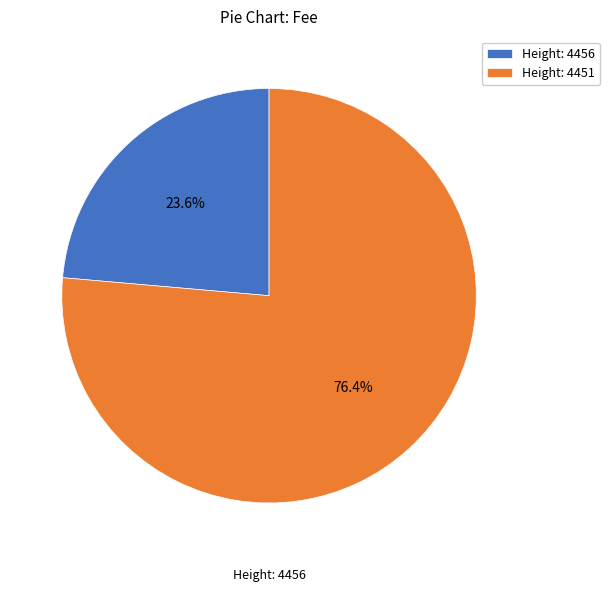

Does any single category account for the majority?

Yes